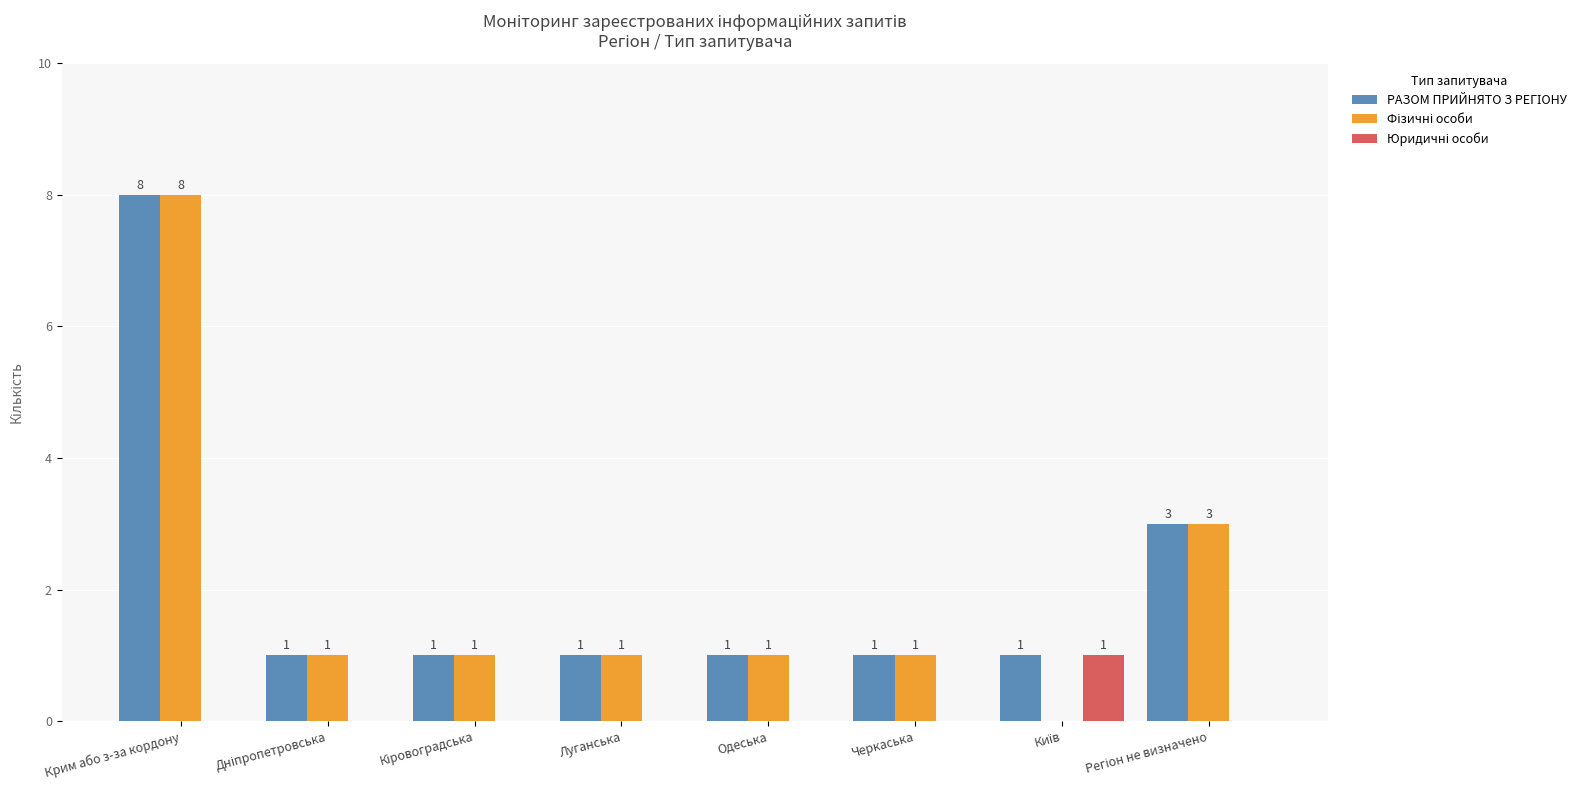

How many groups of bars are there?

8